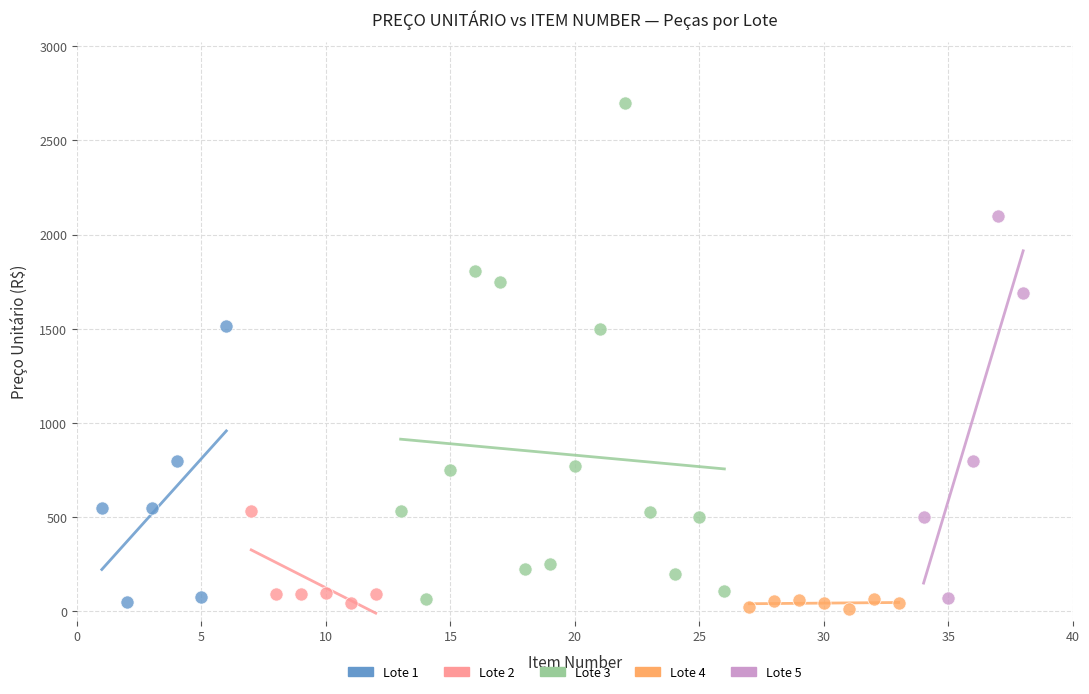

Which series has the widest spread of Y values?

Lote 3